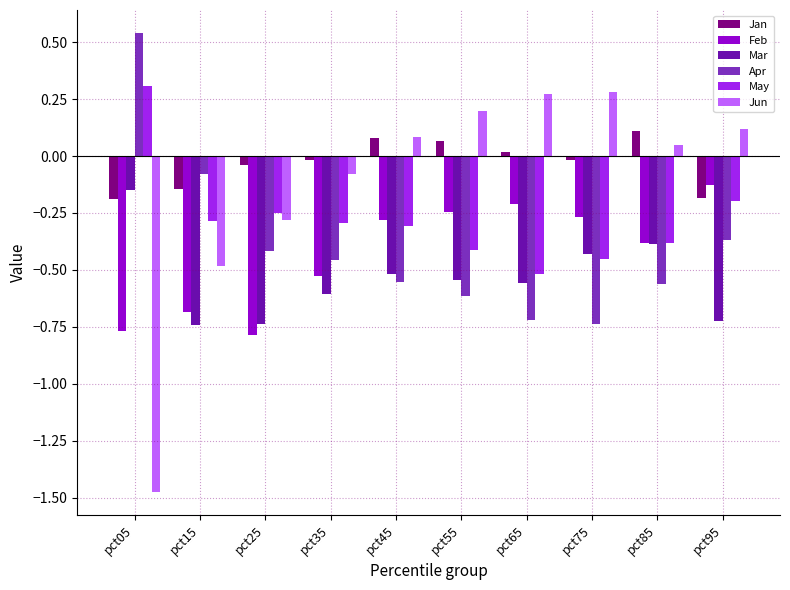

Is the value of Apr at pct05 greater than the value of Jun at pct35?

Yes